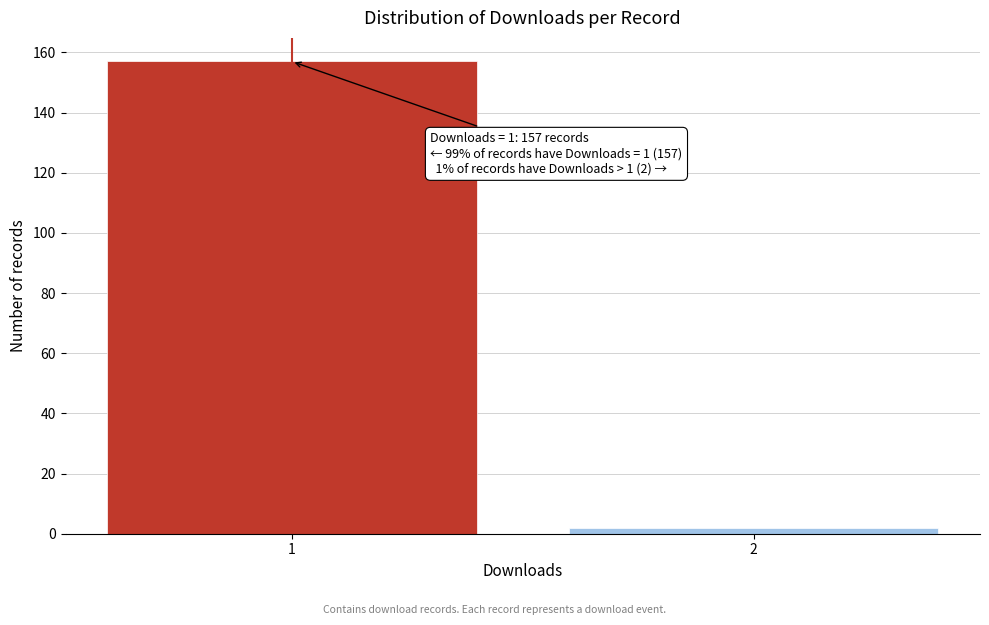

Reading right to left, list all the values displayed in this chart.

2	157